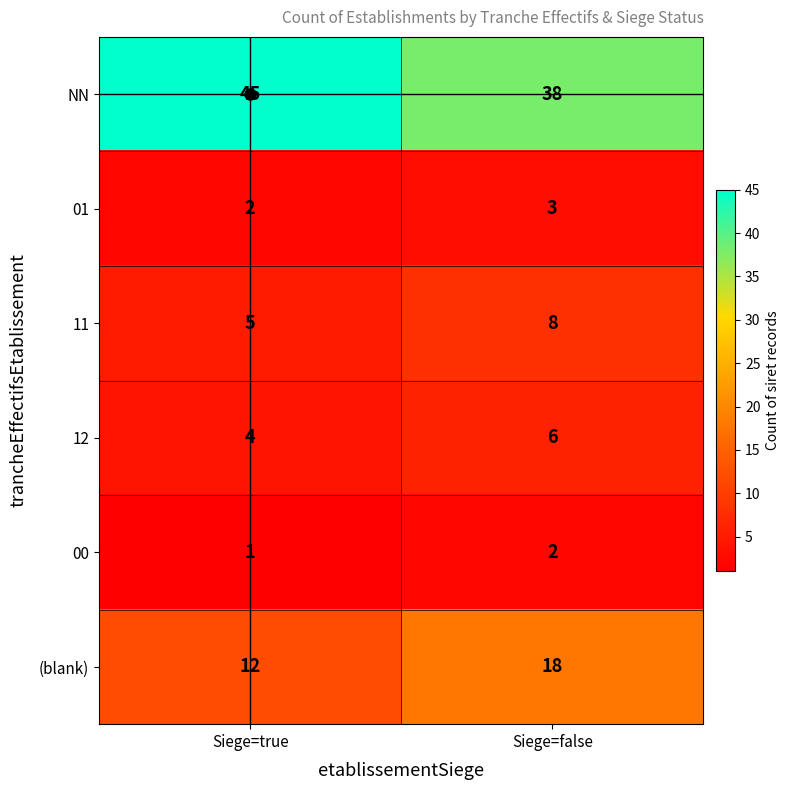

Is it true that 00 equals 2 at Siege=false?

True